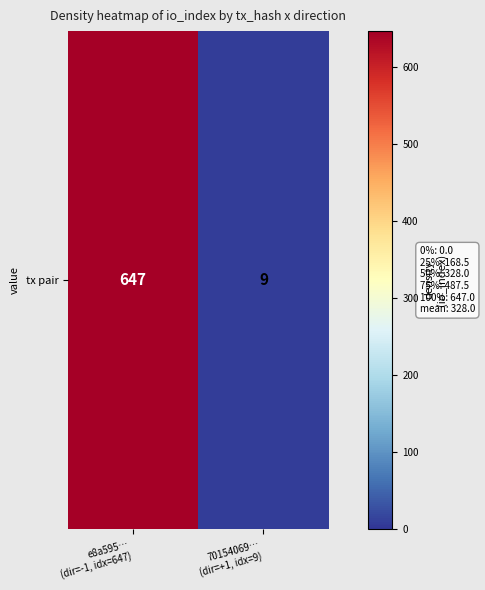

The value at e8a595…
(dir=-1, idx=647) is 647. True or false?

True